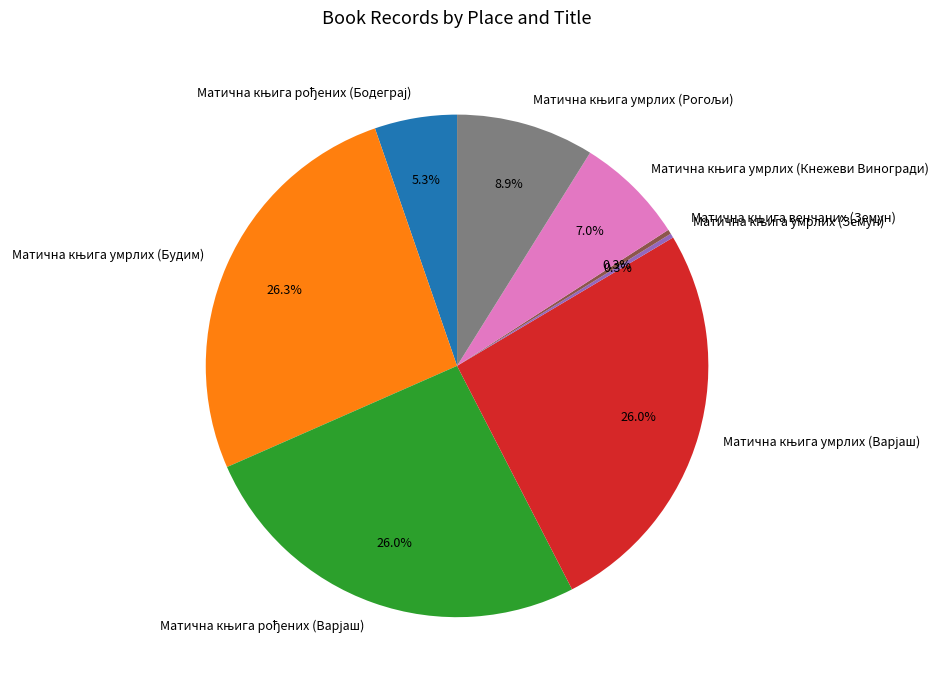

Is there any slice that represents more than half of the pie?

No